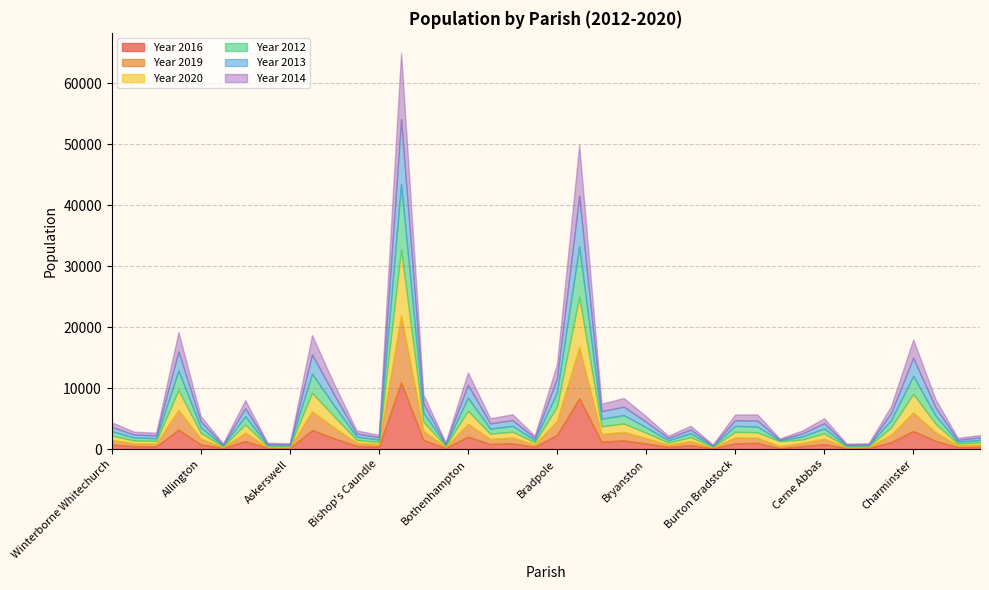

What is the sum of the Year 2012 values at Charlton Marshall and Broadmayne?

2409